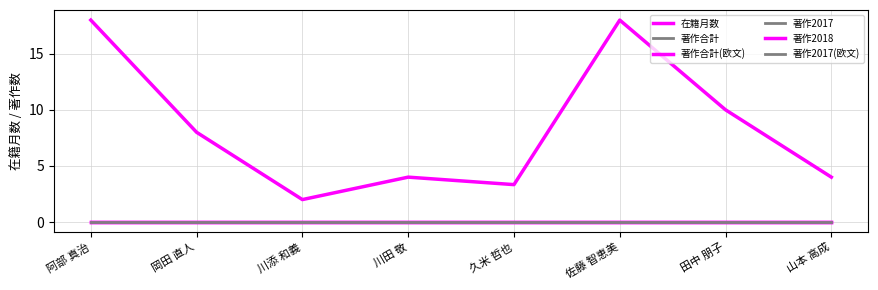

Rank the categories by 著作2017 value from lowest to highest.

阿部 真治, 岡田 直人, 川添 和義, 川田 敬, 久米 哲也, 佐藤 智恵美, 田中 朋子, 山本 高成